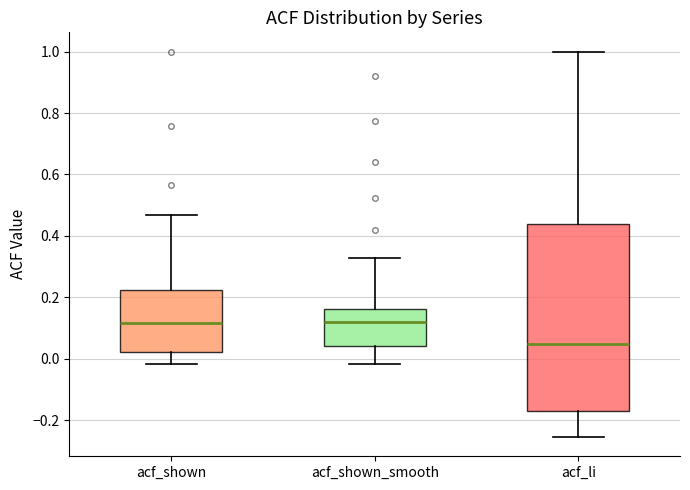

Which box is the tallest, from its lower edge to its upper edge?

acf_li